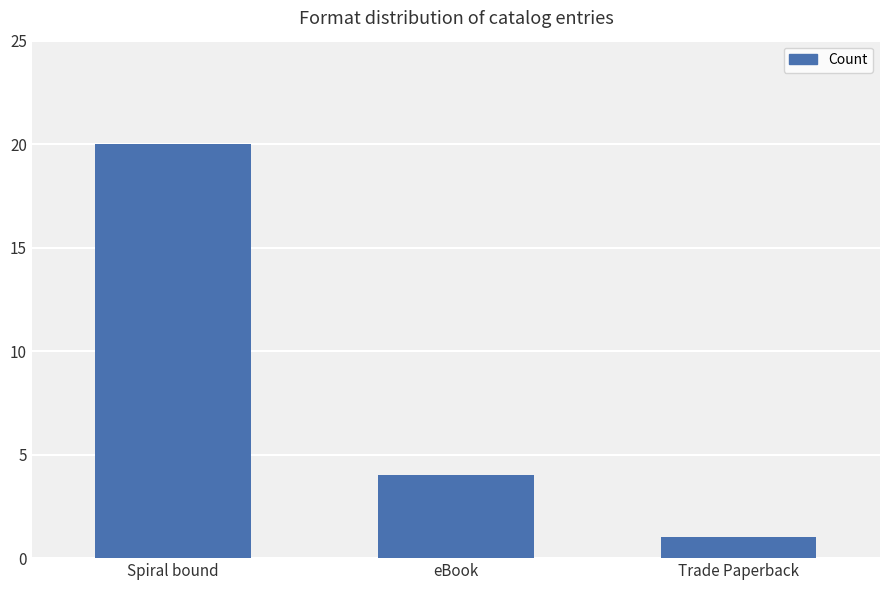

What is the difference between the values at eBook and Spiral bound?

16